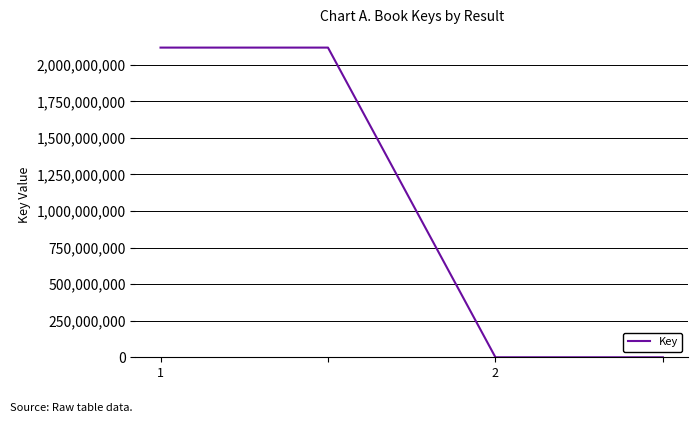

How many lines are shown in the chart?

1